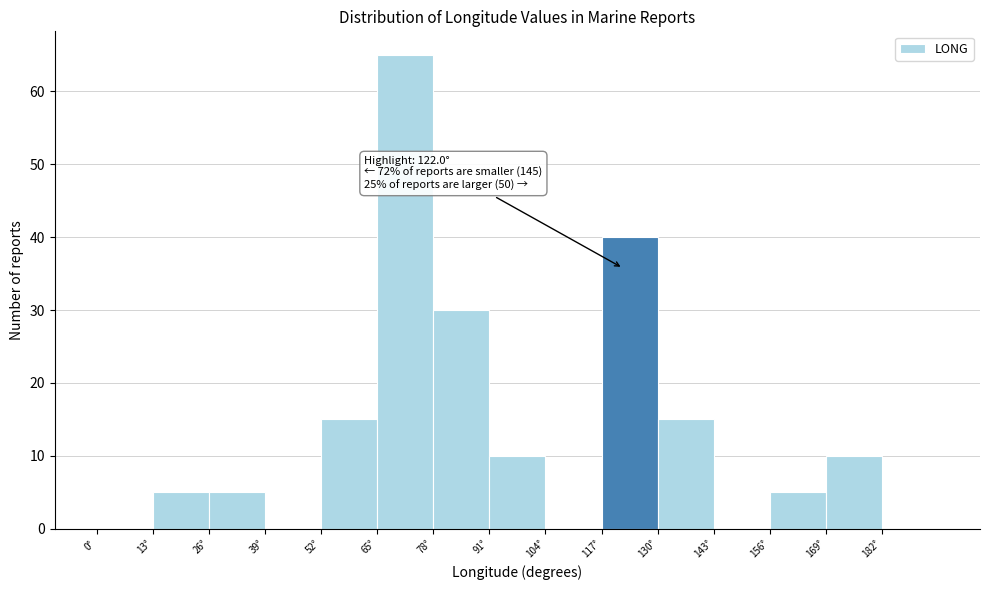

Over which range of the x-axis is the bar tallest?

65 to 78